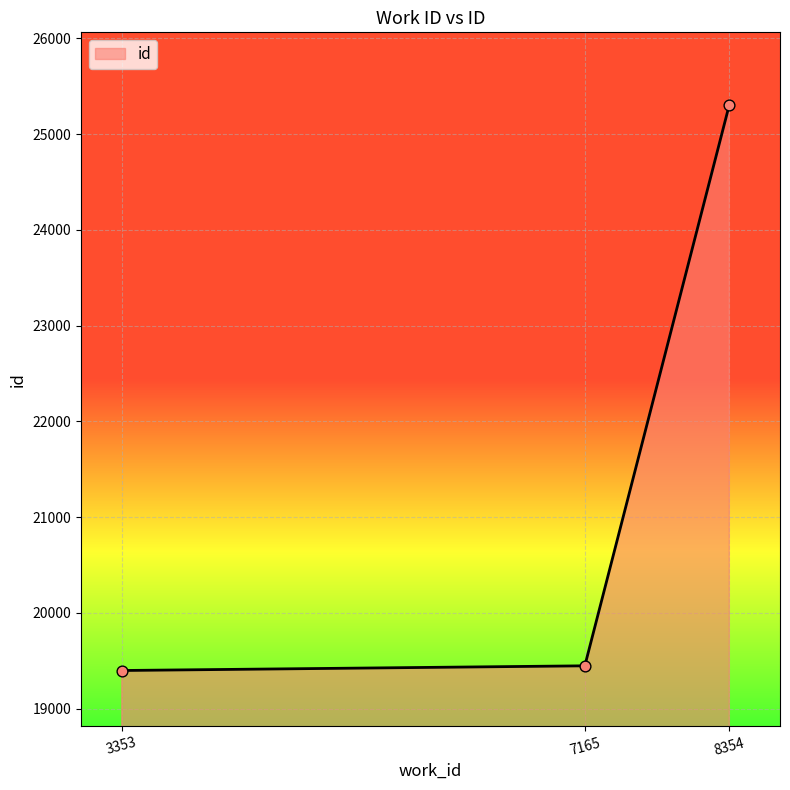

What is the change in value from 3353 to 7165?

+49